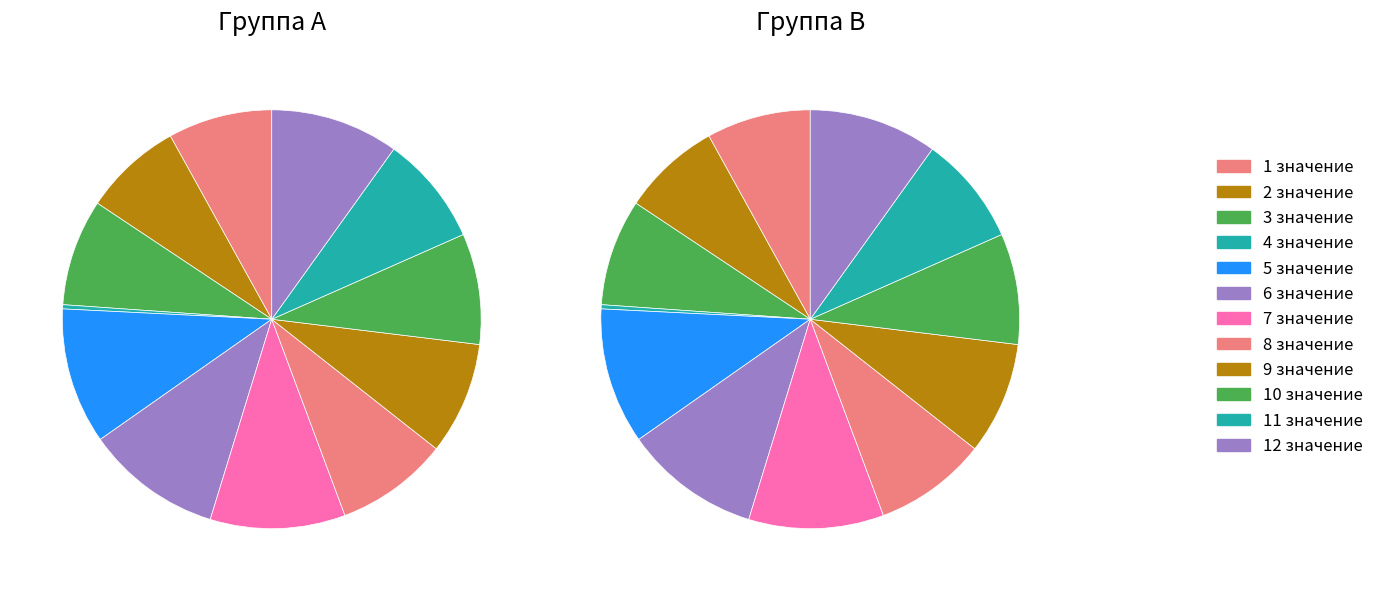

How many slices are in this pie chart?

12